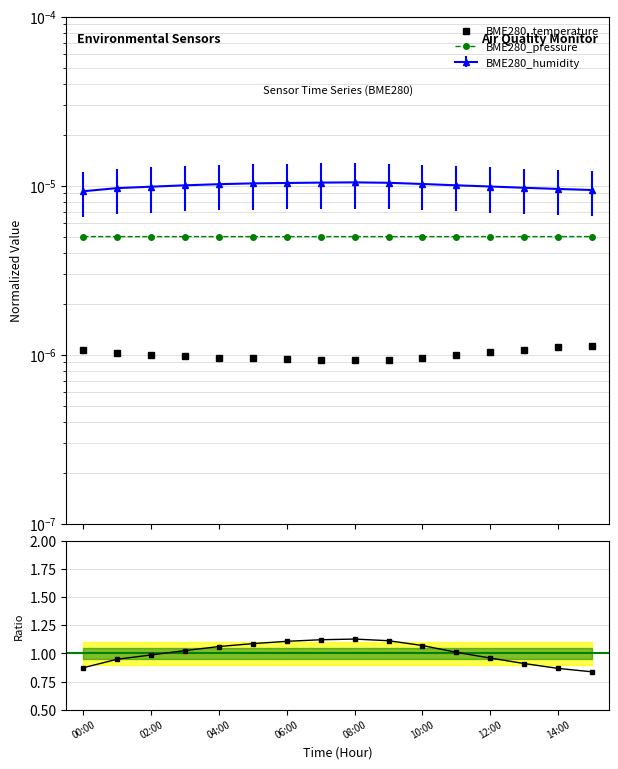

How many interior local peaks does the Humidity/Temperature series have?

1